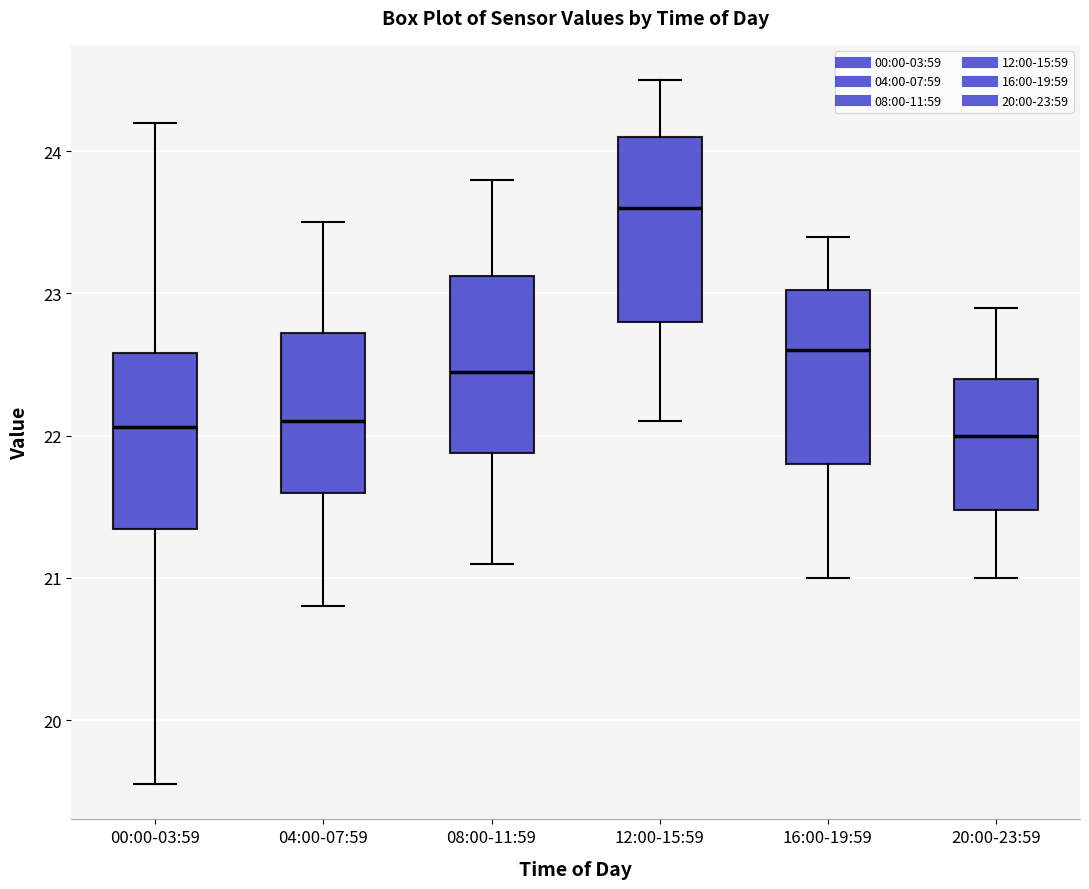

Reading left to right, transcribe this box plot: for each box, give where its median line is, the range the box spans, and where its two whiskers end, as read against the y-axis. The values are not printed on the chart, so give them approximately, as read against the axis.

00:00-03:59: median 22.1, box 21.3 to 22.6, whiskers 19.6 to 24.2
04:00-07:59: median 22.1, box 21.6 to 22.7, whiskers 20.8 to 23.5
08:00-11:59: median 22.5, box 21.9 to 23.1, whiskers 21.1 to 23.8
12:00-15:59: median 23.6, box 22.8 to 24.1, whiskers 22.1 to 24.5
16:00-19:59: median 22.6, box 21.8 to 23.0, whiskers 21.0 to 23.4
20:00-23:59: median 22.0, box 21.5 to 22.4, whiskers 21.0 to 22.9